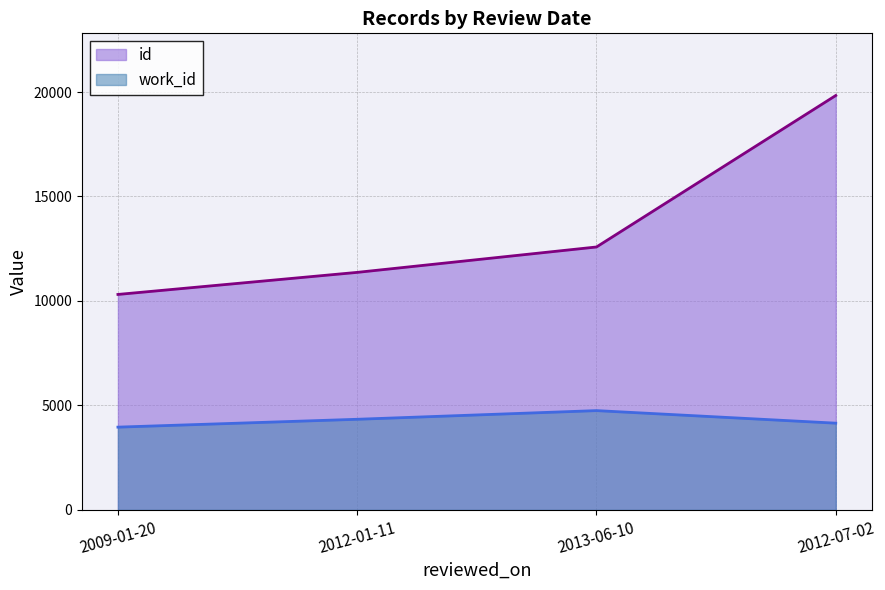

What is the label of the 2nd point from the left?

2012-01-11